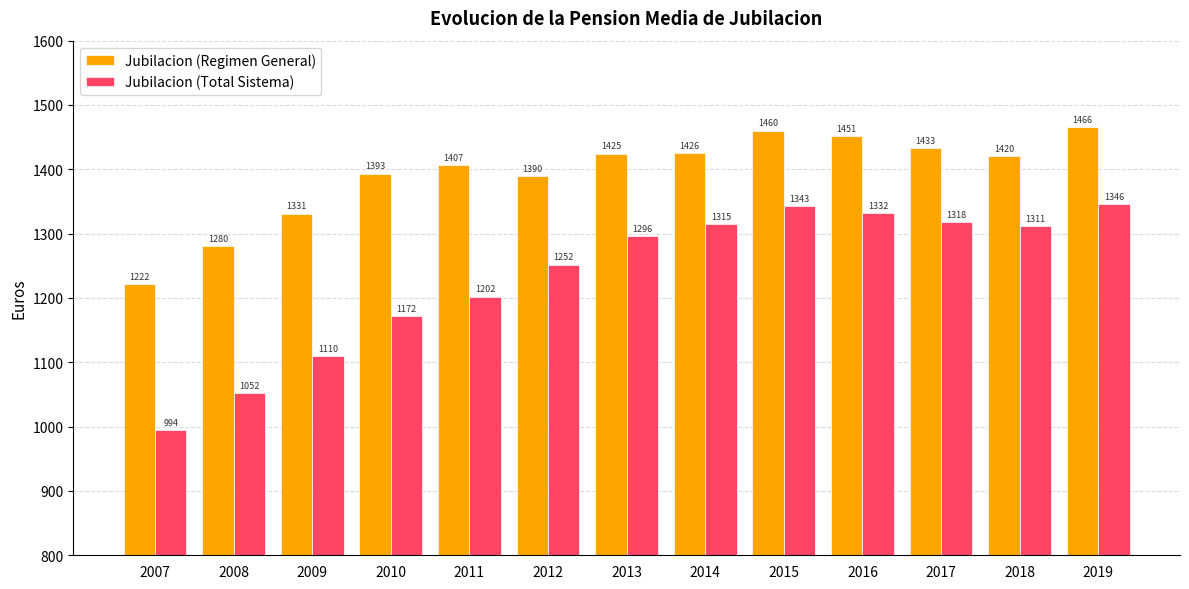

What is the difference between the maximum and minimum values in the Jubilacion (Total Sistema) series?

351.6